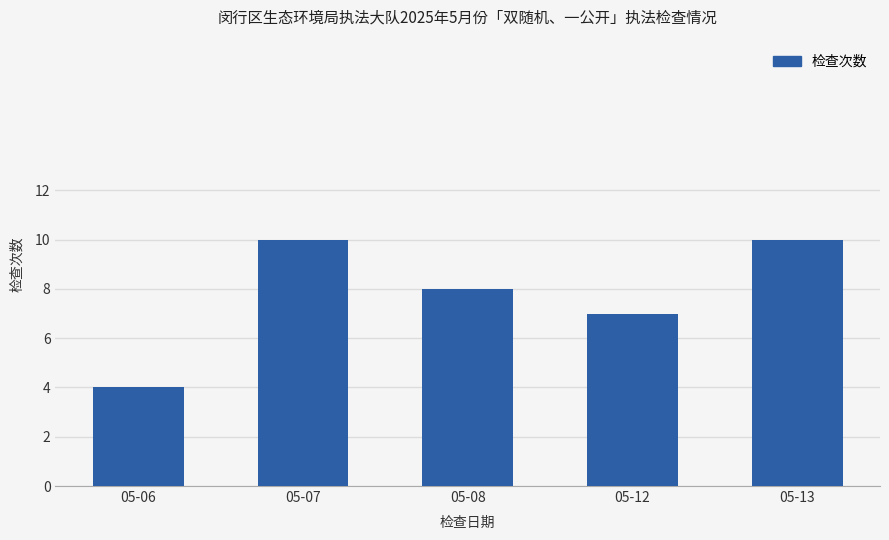

What is the change in value from 05-06 to 05-12?

+3